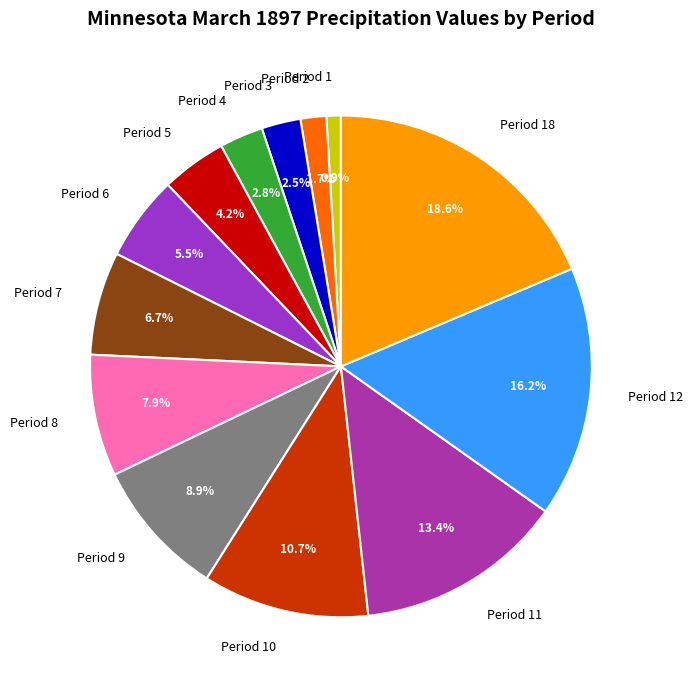

Is it true that Period 8 is 8% of the pie?

True